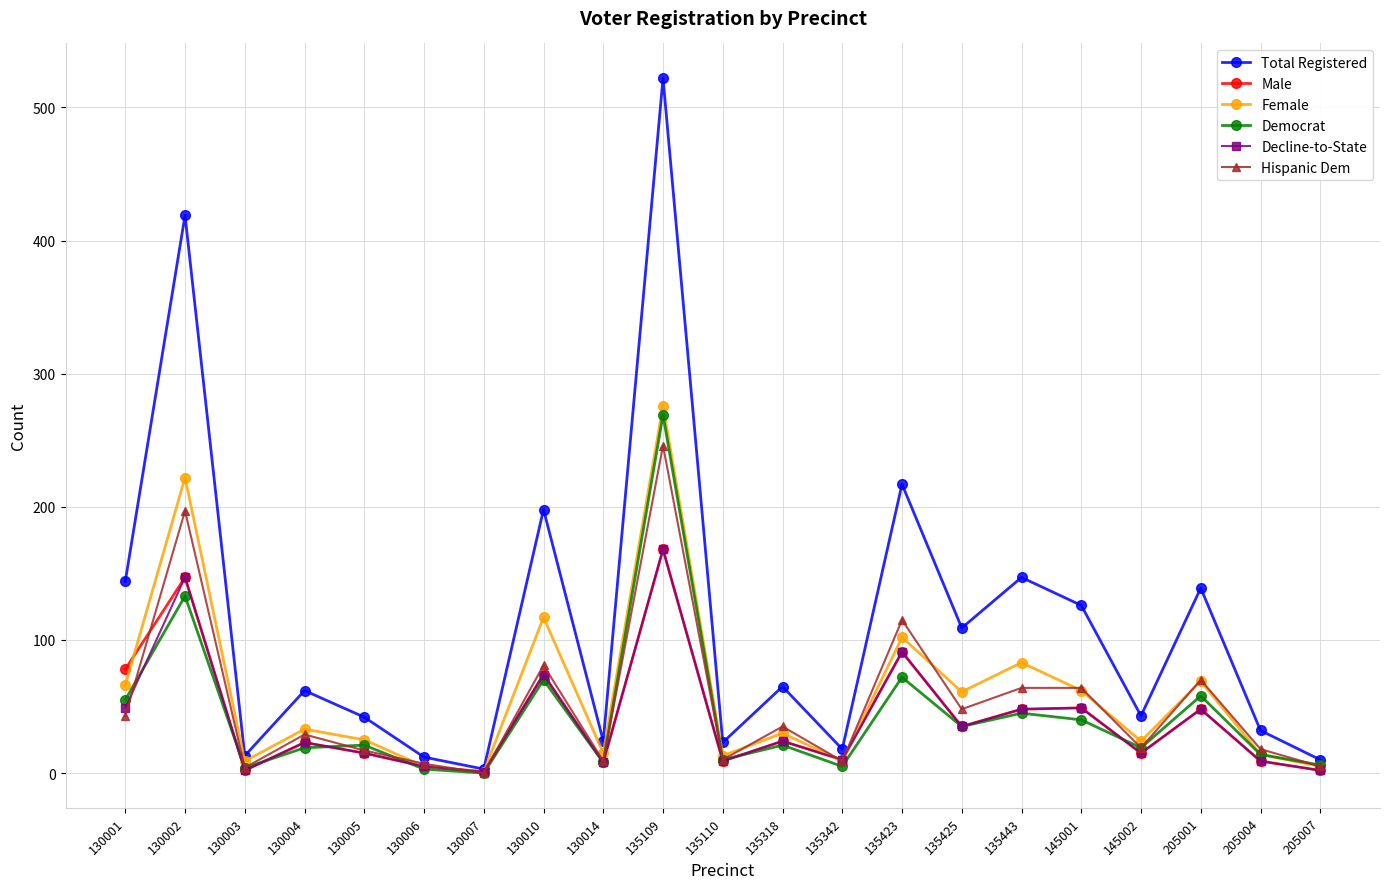

At which label does Male first exceed 23?

130001